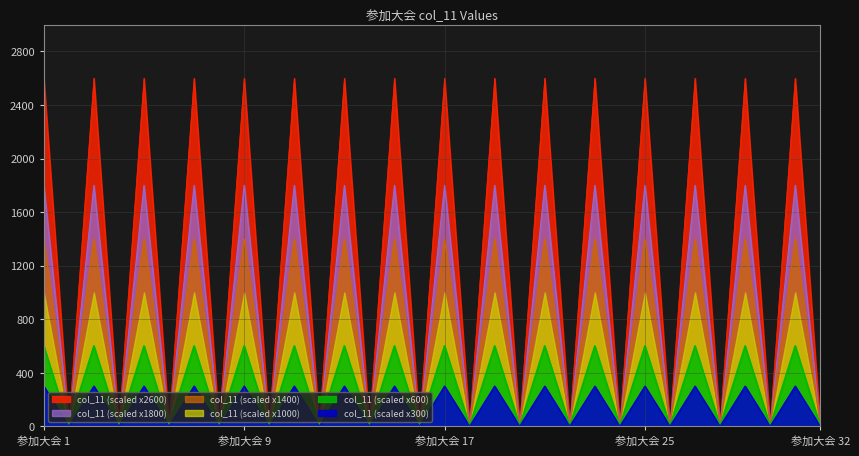

Reading right to left, extract all data points from this chart.

0	2600	0	2600	0	2600	0	2600	0	2600	0	2600	0	2600	0	2600	0	2600	0	2600	0	2600	0	2600	0	2600	0	2600	0	2600	0	2600